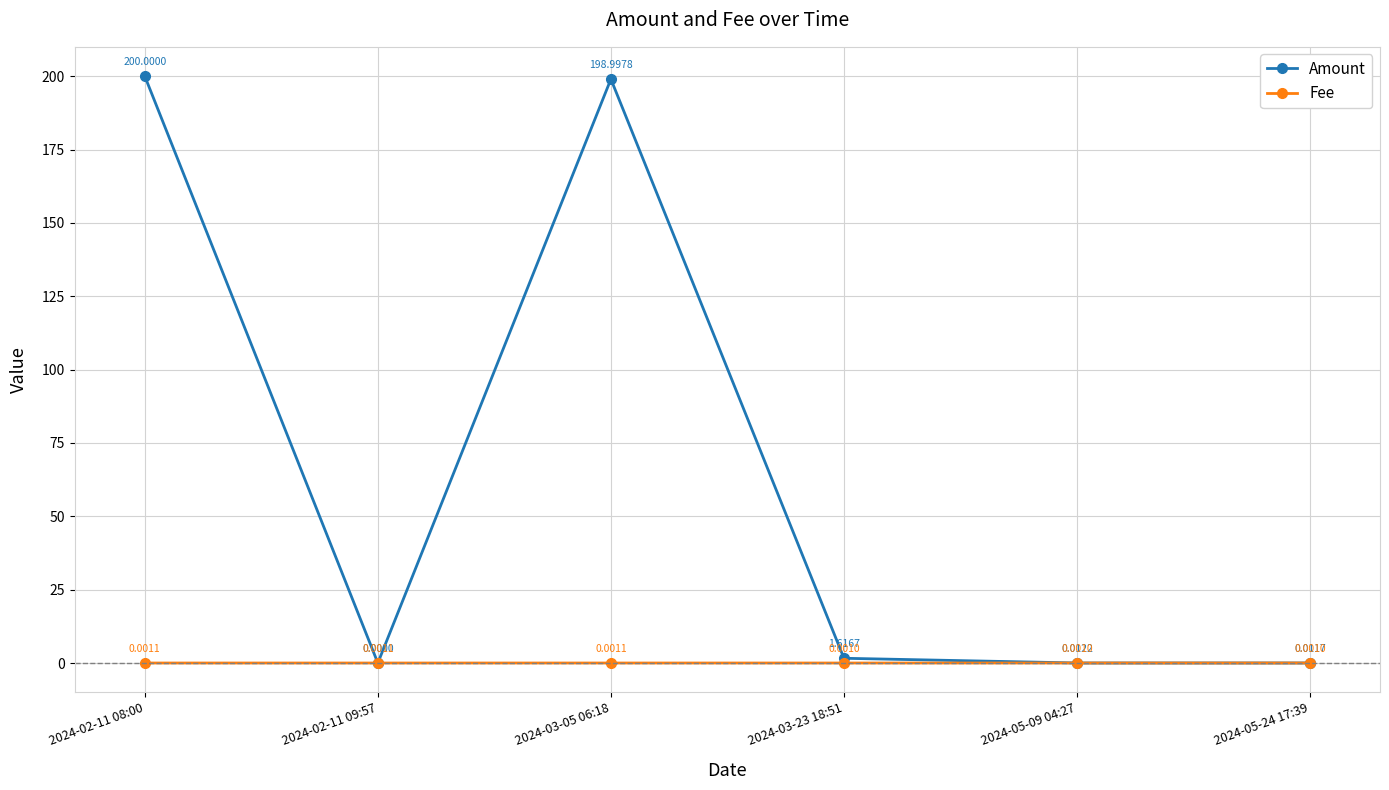

Is it true that Fee equals 0.0 at 2024-05-09 04:27?

True